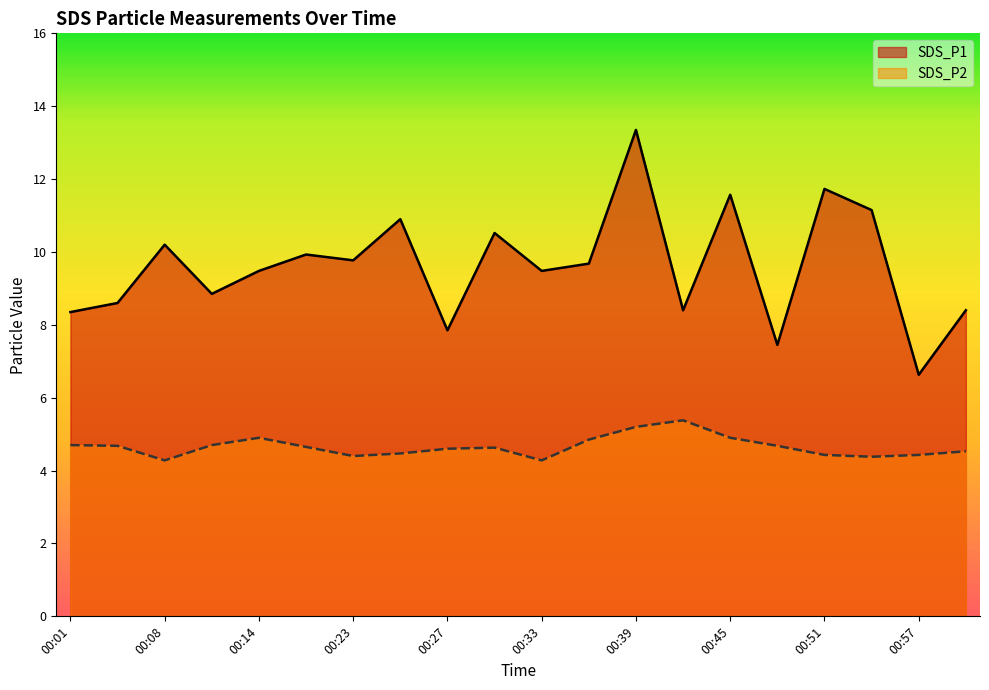

What is the value of the SDS_P1 point at the 11th from the left?

9.5